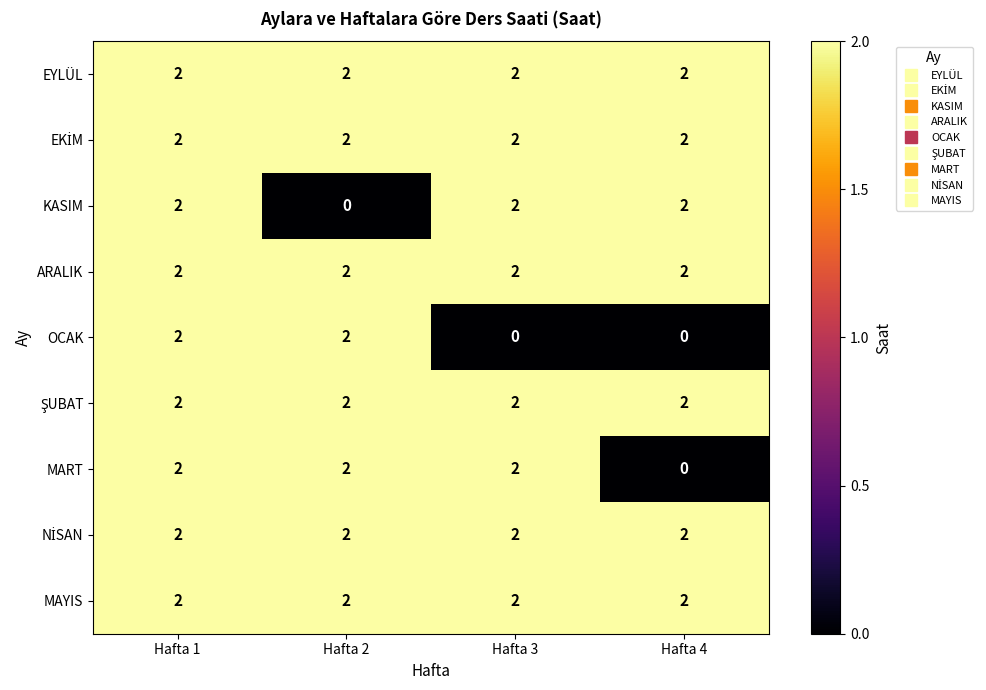

At which category is the sum across all series the highest?

Hafta 1